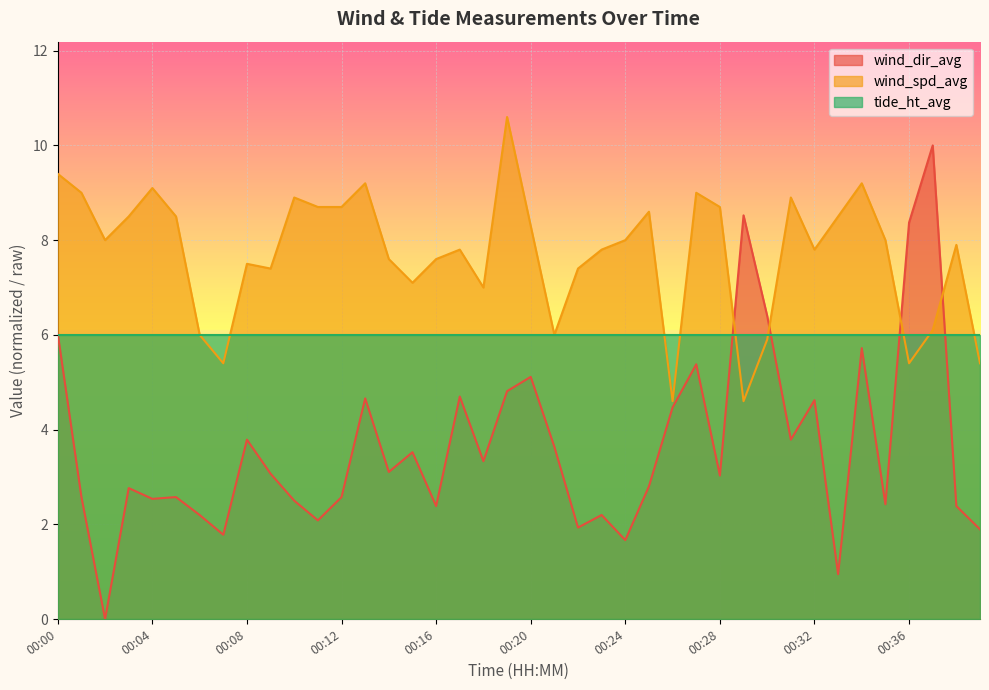

What is the value of the wind_dir_avg point at the 4th from the left?

2.8